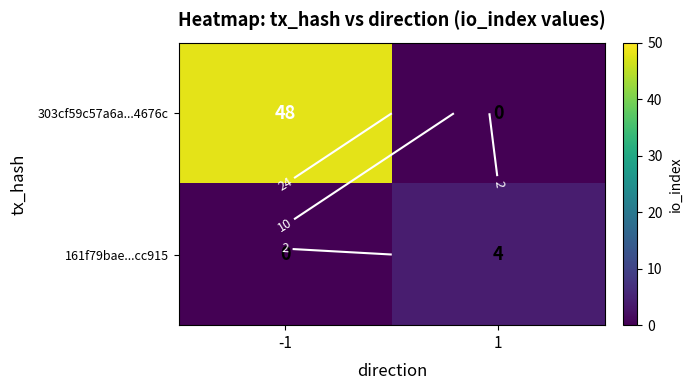

Is the value of 161f79bae...cc915 at -1 greater than the value of 303cf59c57a6a...4676c at -1?

No